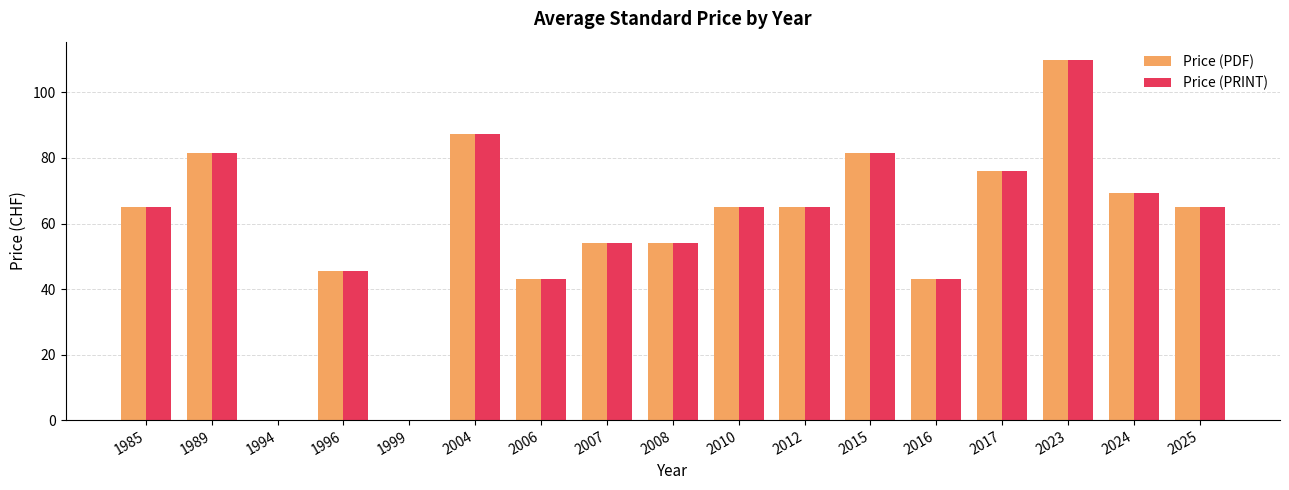

Count the number of categories in the chart.

17